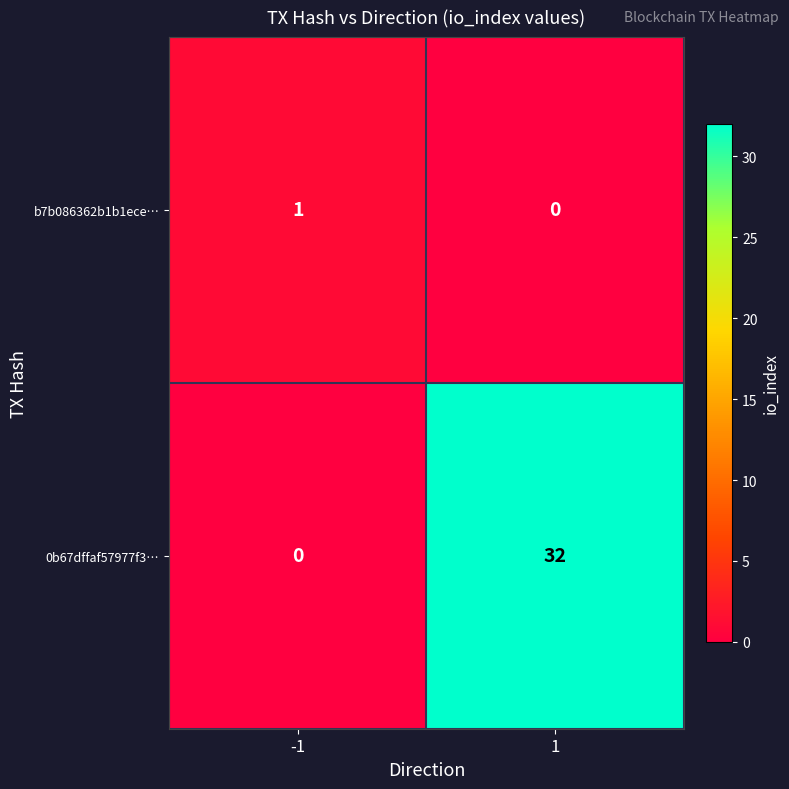

True or false: 0b67dffaf57977f3… has a value of 32 at 1.

True